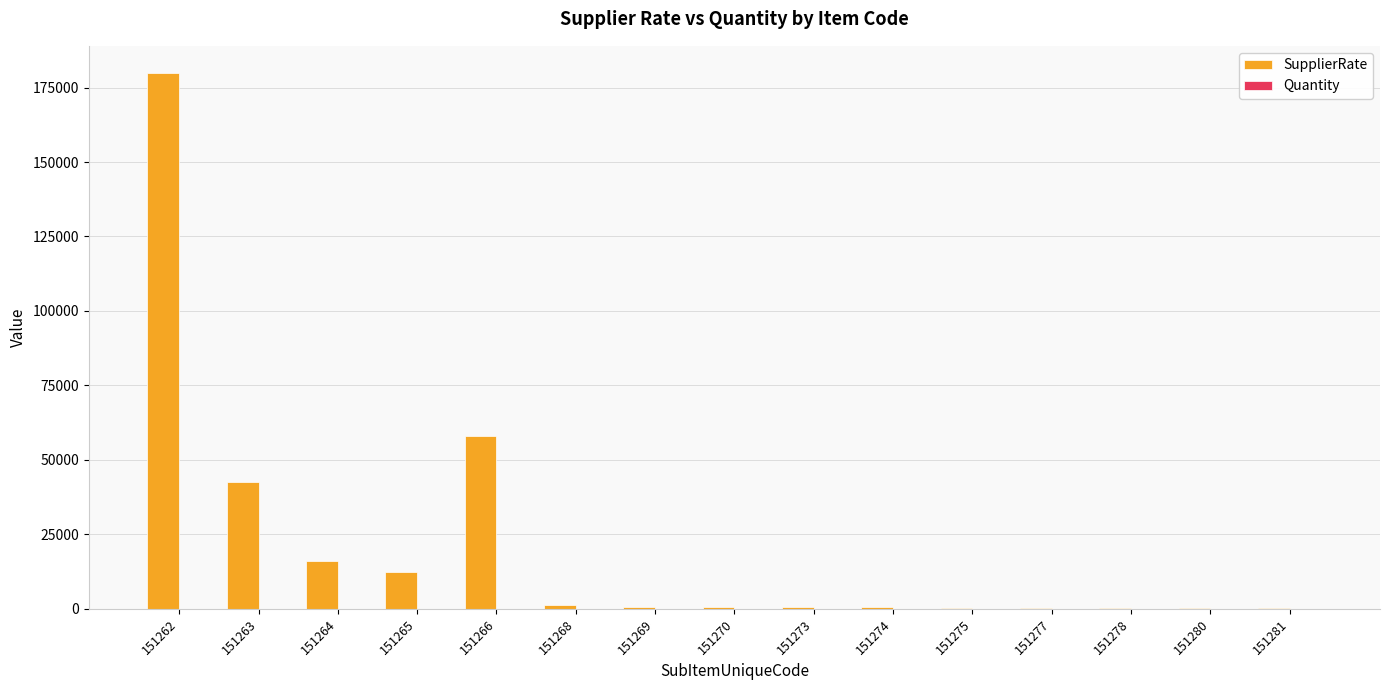

Which series changed the most between 151264 and 151266?

SupplierRate